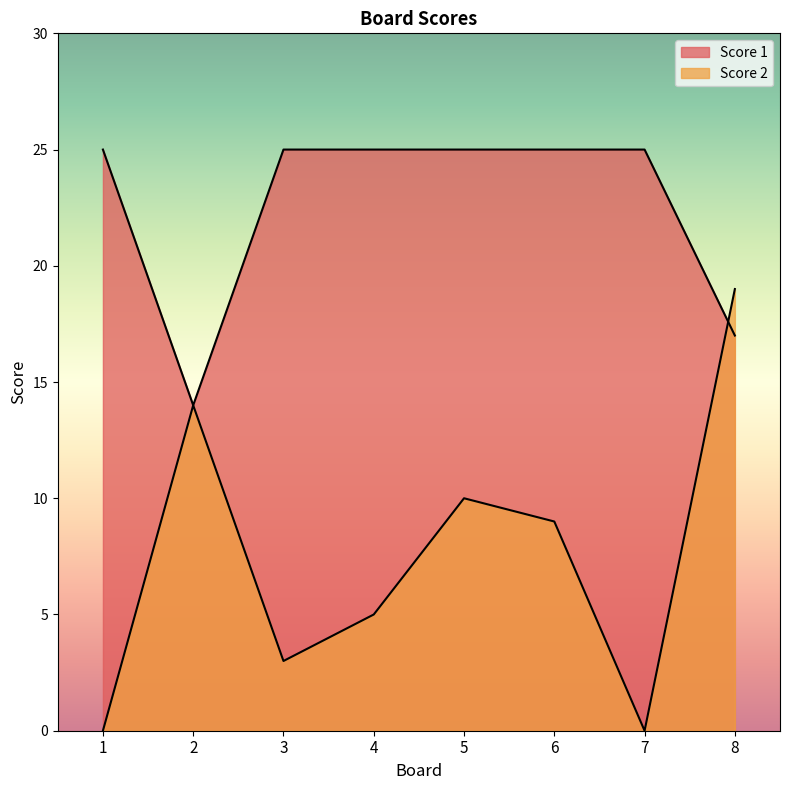

What are all the series names shown in the legend?

Score 1, Score 2